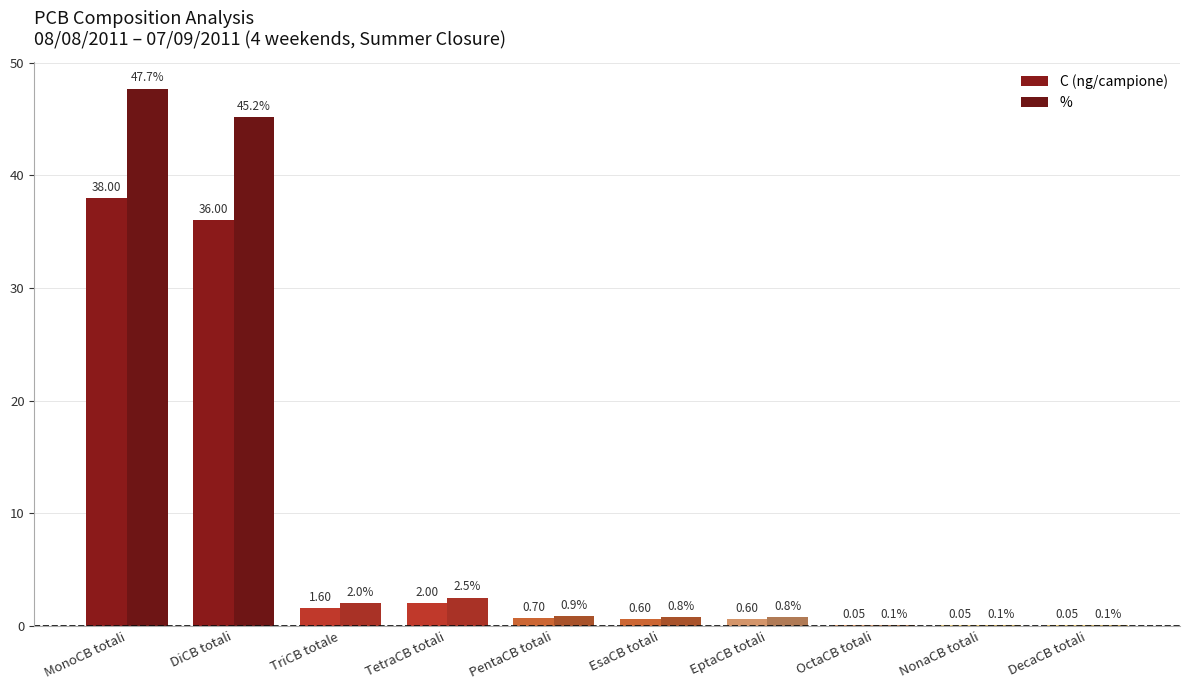

Rank the categories by % value from highest to lowest.

MonoCB totali, DiCB totali, TetraCB totali, TriCB totale, PentaCB totali, EsaCB totali, EptaCB totali, OctaCB totali, NonaCB totali, DecaCB totali